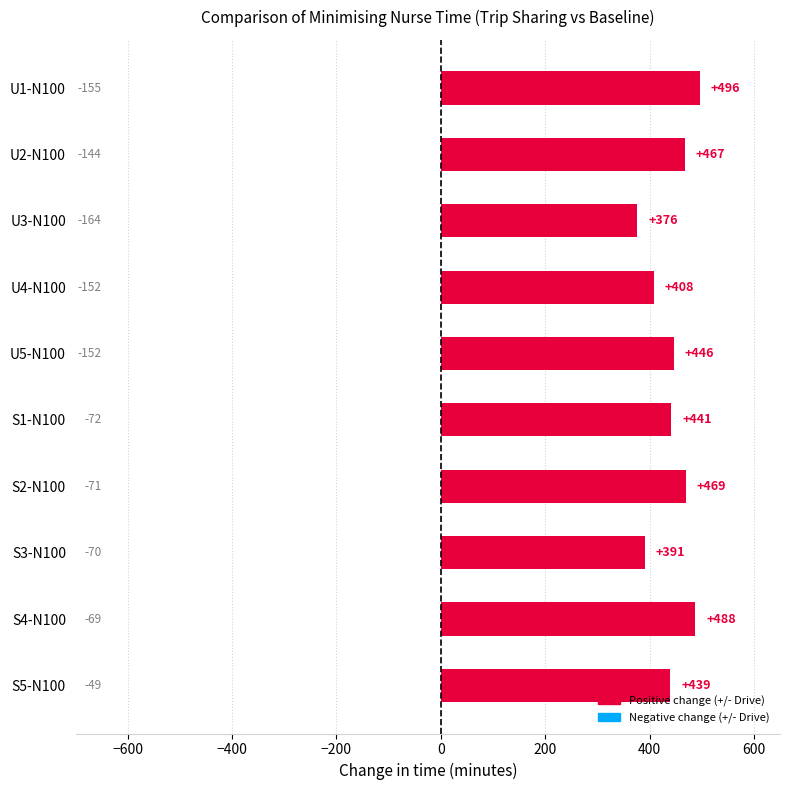

What is the change in value from U2-N100 to S1-N100?

-26